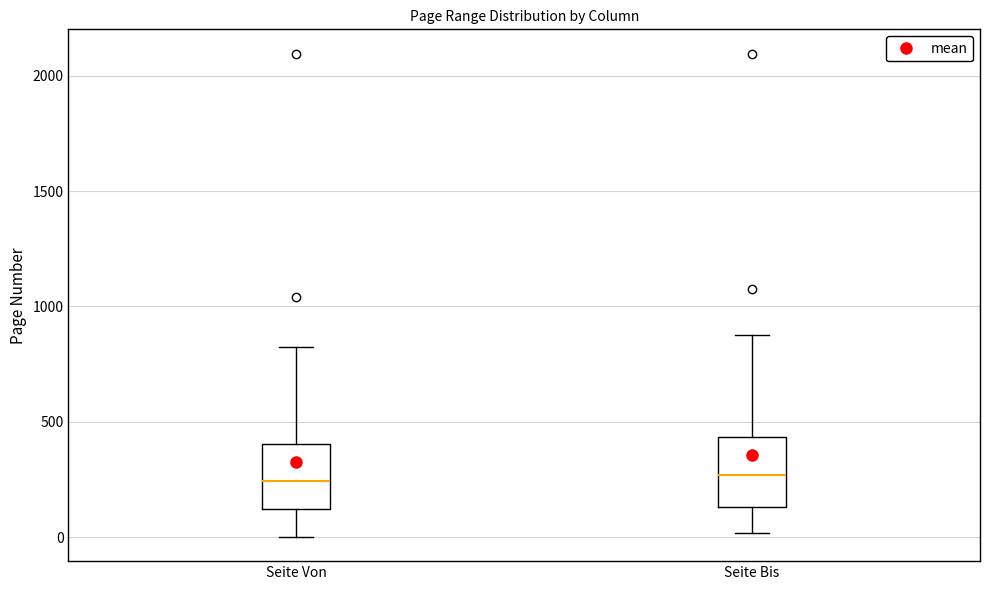

Reading left to right, transcribe this box plot: for each box, give where its median line is, the range the box spans, and where its two whiskers end, as read against the y-axis. The values are not printed on the chart, so give them approximately, as read against the axis.

Seite Von: median 250, box 100 to 400, whiskers 0 to 800
Seite Bis: median 250, box 150 to 450, whiskers 0 to 900